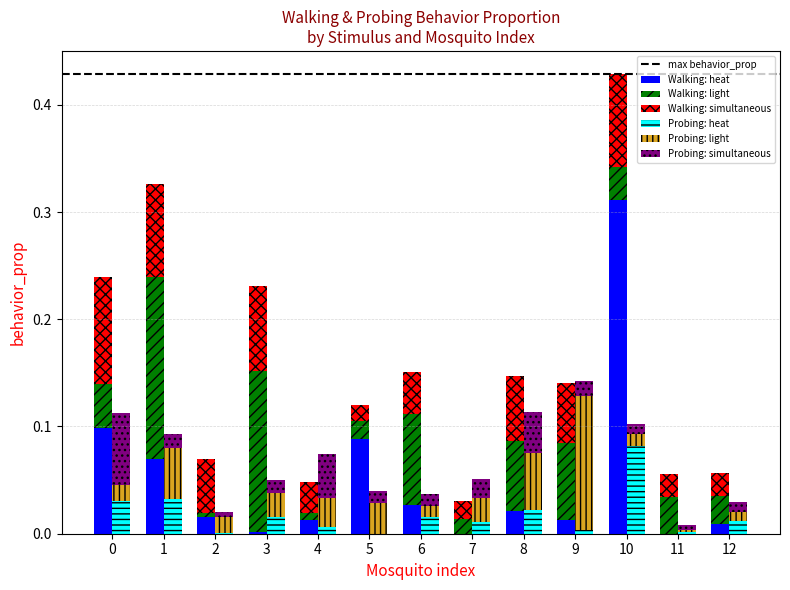

Which series has the largest total across all categories?

light